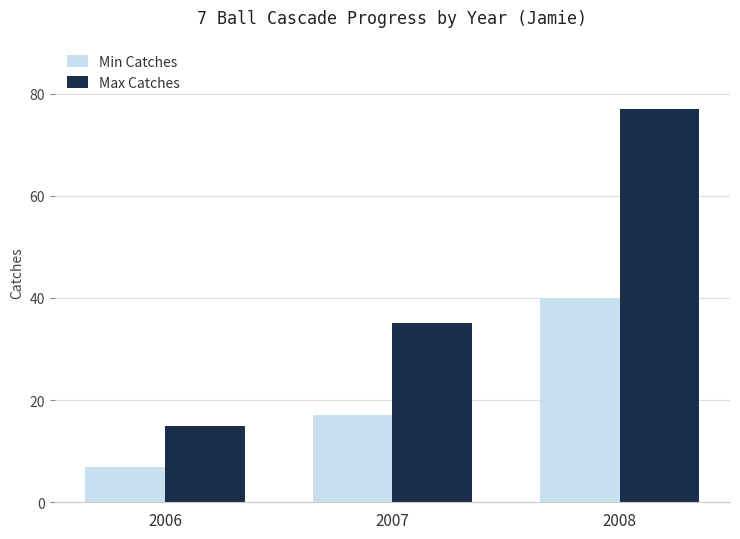

At which label is Max Catches closest to 46?

2007